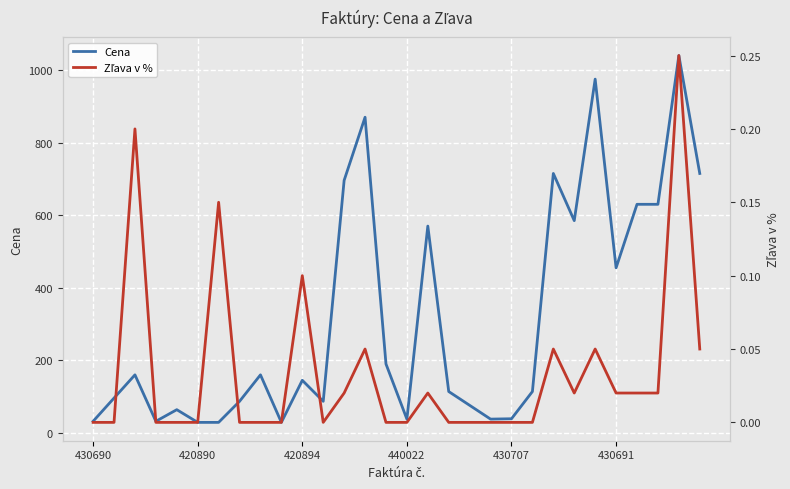

Rank the series by their maximum value, from highest to lowest.

Cena, Zľava v %